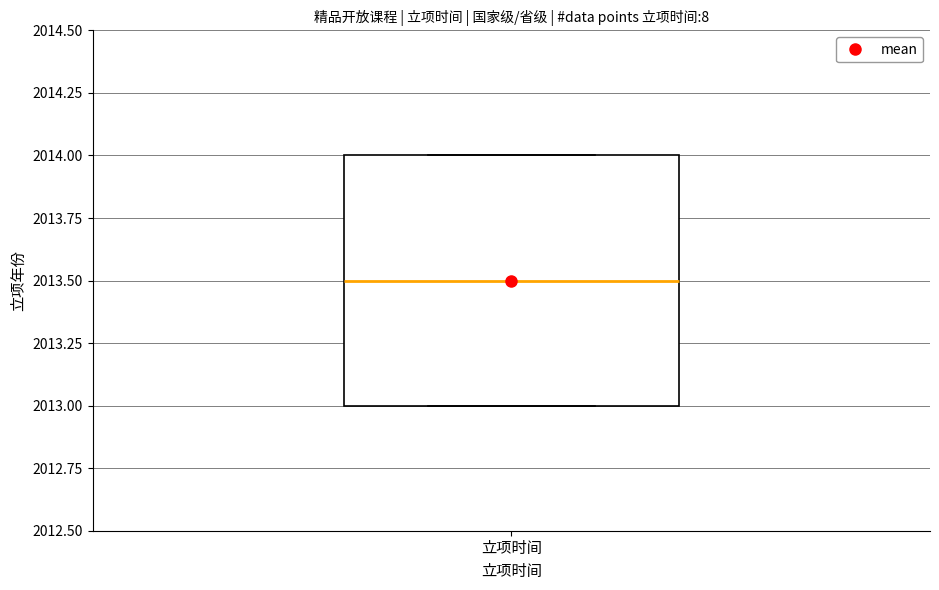

Where does the median line of the box for 立项时间 sit on the y-axis? The values are not printed on the chart, so give them approximately, as read against the axis.

2013.5